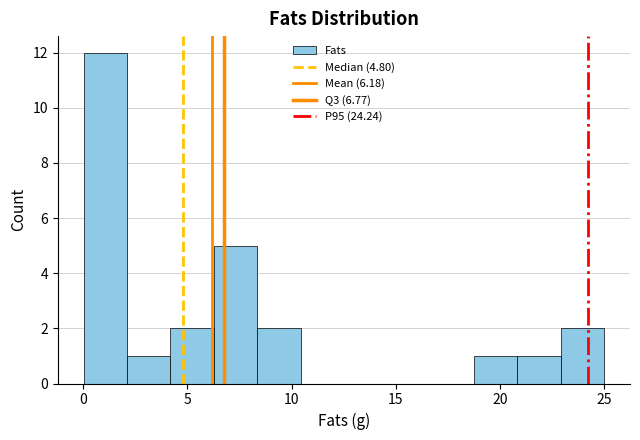

Over which range of the x-axis is the bar tallest?

0.0 to 2.0